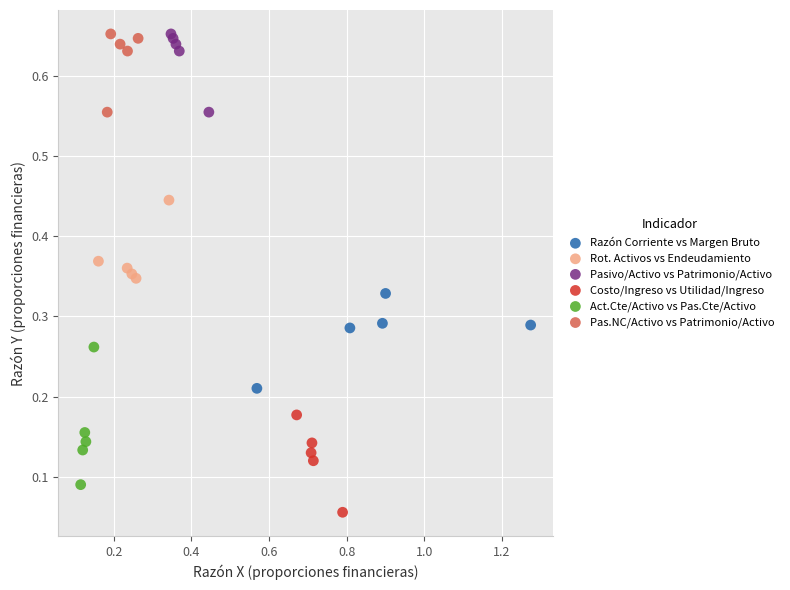

Which series reaches the minimum Y coordinate?

Costo/Ingreso vs Utilidad/Ingreso